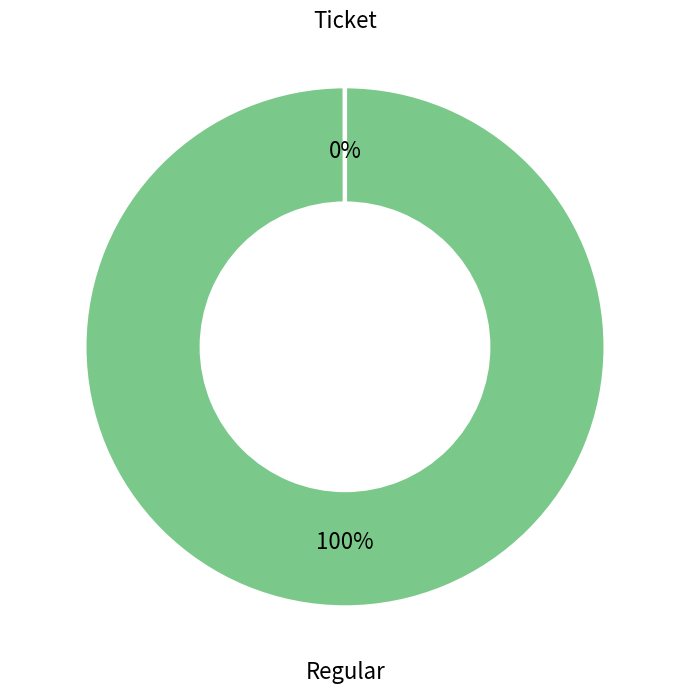

Is there any slice that represents more than half of the pie?

Yes